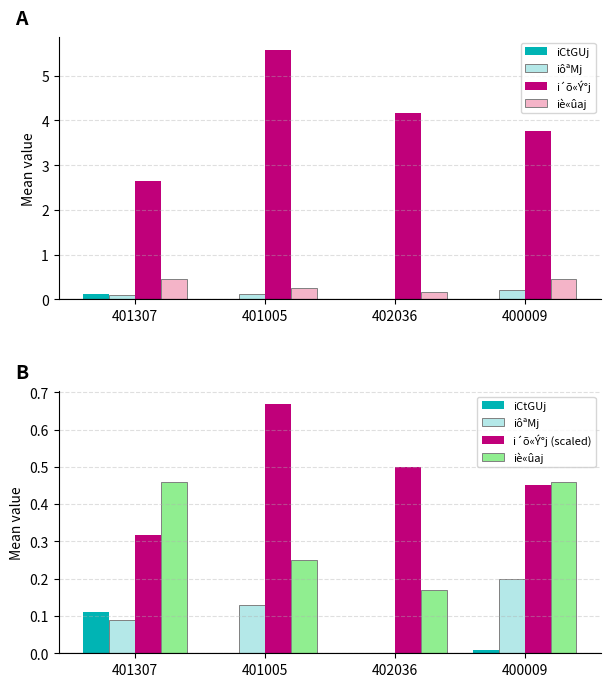

How many i´õ«Ý°j (scaled) values are between 0 and 1?

4